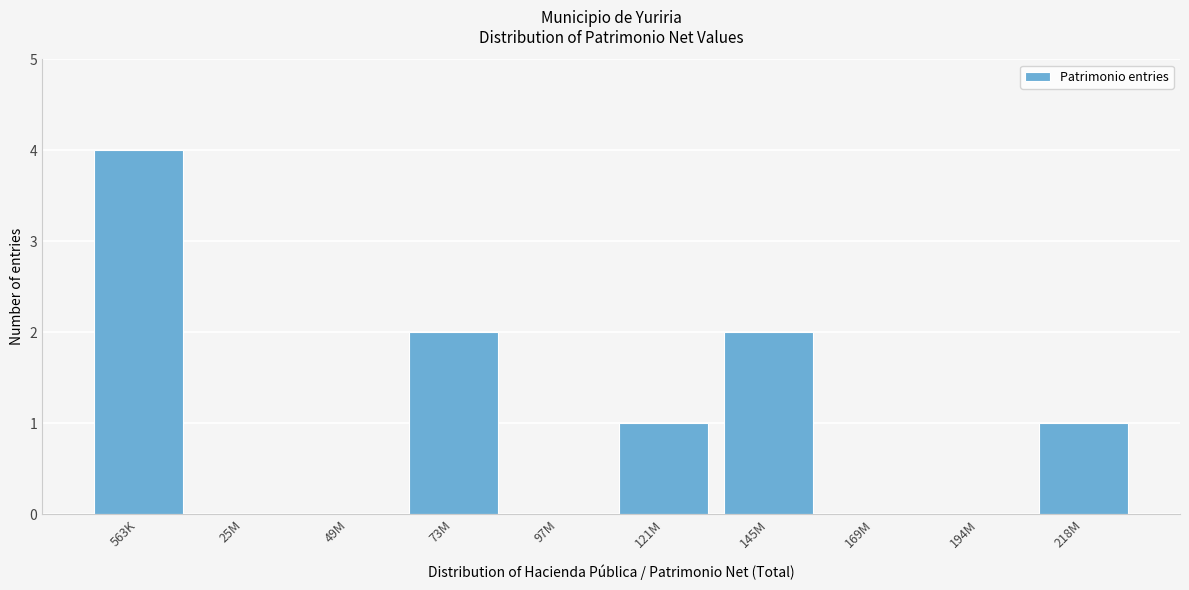

Reading left to right, list all the values displayed in this chart.

563K=4	25M=0	49M=0	73M=2	97M=0	121M=1	145M=2	169M=0	194M=0	218M=1